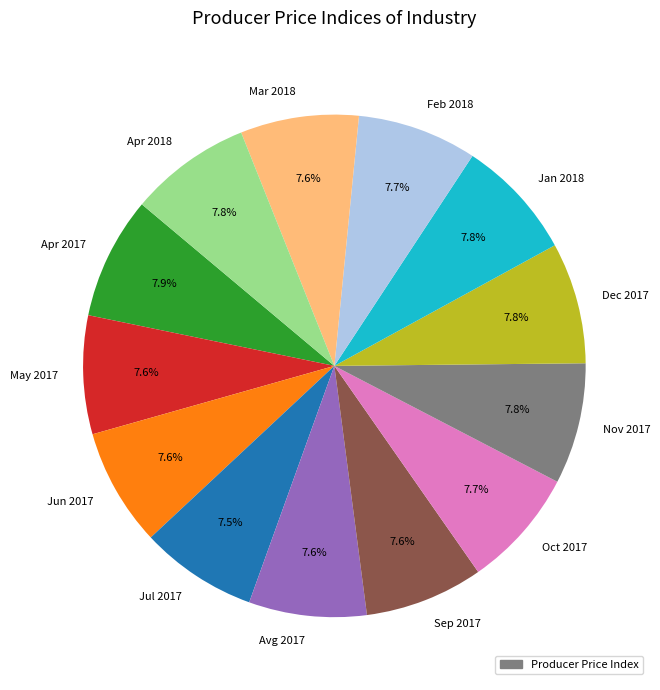

The May 2017 slice represents 8% of the pie. True or false?

True